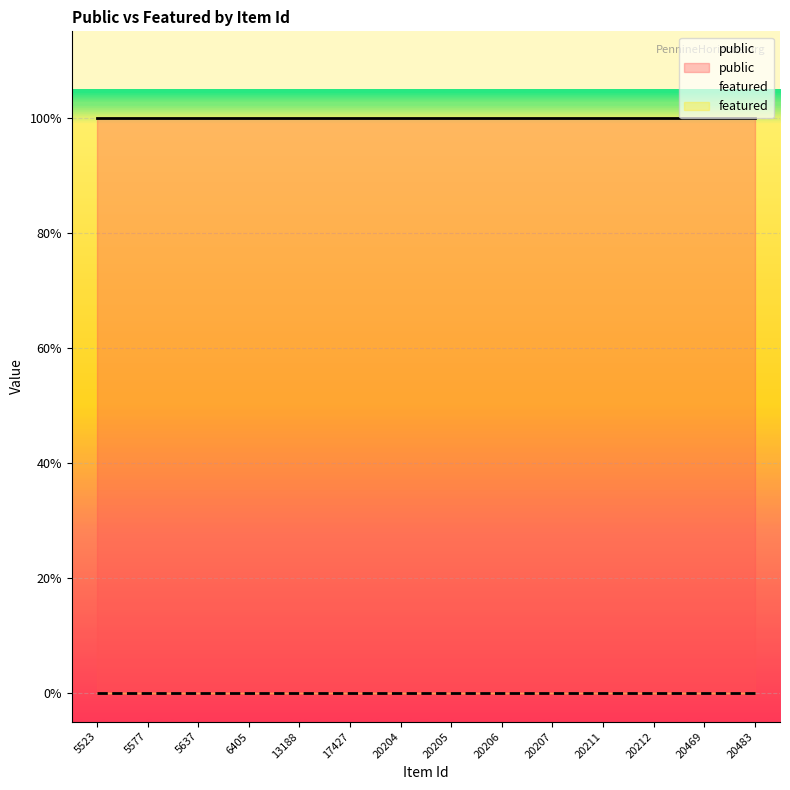

True or false: featured and public cross at least once.

False